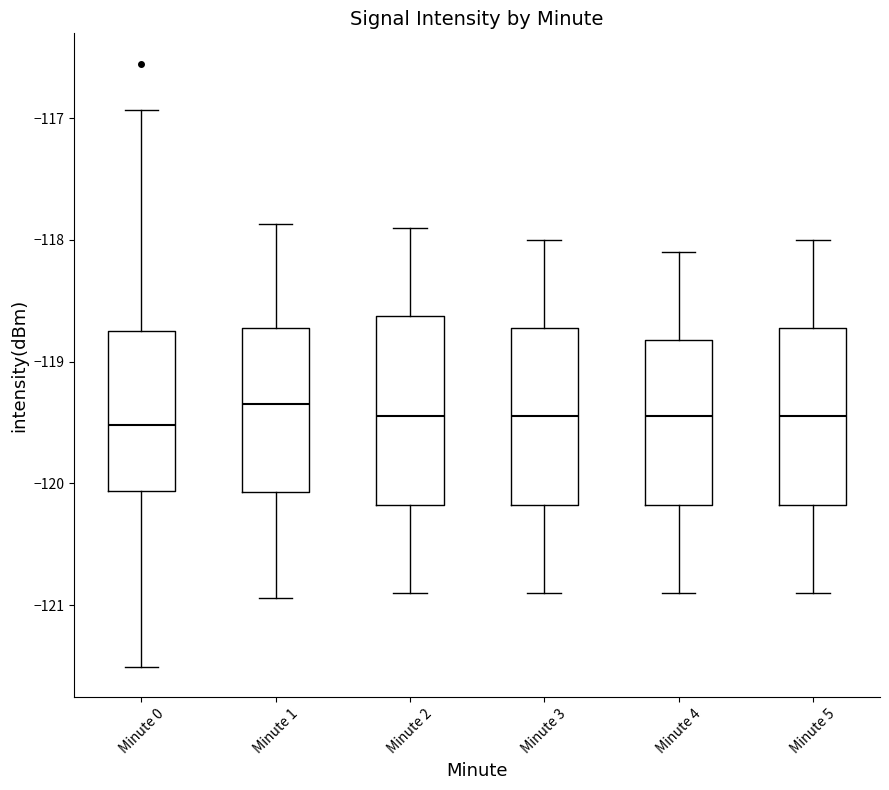

Reading left to right, read every box against the y-axis: the position of its median line, the range the box covers, and the ends of its whiskers. The values are not printed on the chart, so give them approximately, as read against the axis.

Minute 0: median -119.5, box -120.1 to -118.7, whiskers -121.5 to -116.9
Minute 1: median -119.3, box -120.1 to -118.7, whiskers -120.9 to -117.9
Minute 2: median -119.4, box -120.2 to -118.6, whiskers -120.9 to -117.9
Minute 3: median -119.4, box -120.2 to -118.7, whiskers -120.9 to -118.0
Minute 4: median -119.4, box -120.2 to -118.8, whiskers -120.9 to -118.1
Minute 5: median -119.4, box -120.2 to -118.7, whiskers -120.9 to -118.0